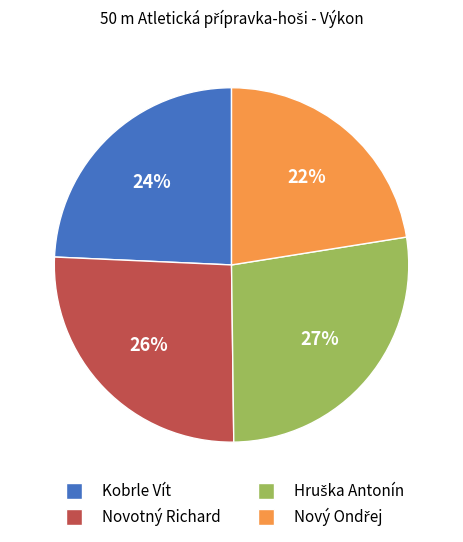

Approximately how many times larger is the value at Kobrle Vít compared to Novotný Richard?

0.9